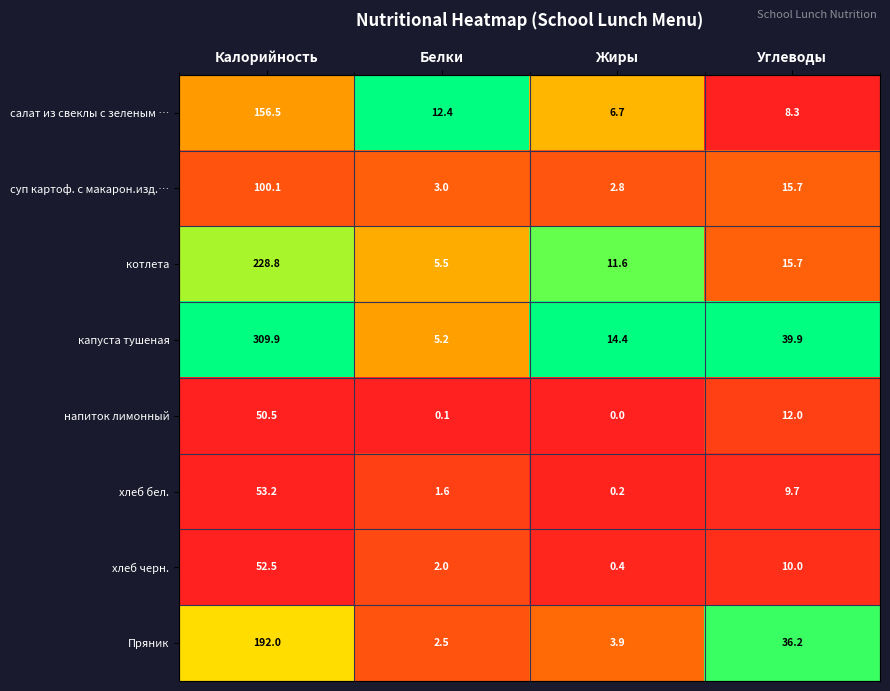

What is the maximum value shown in the chart?

309.9